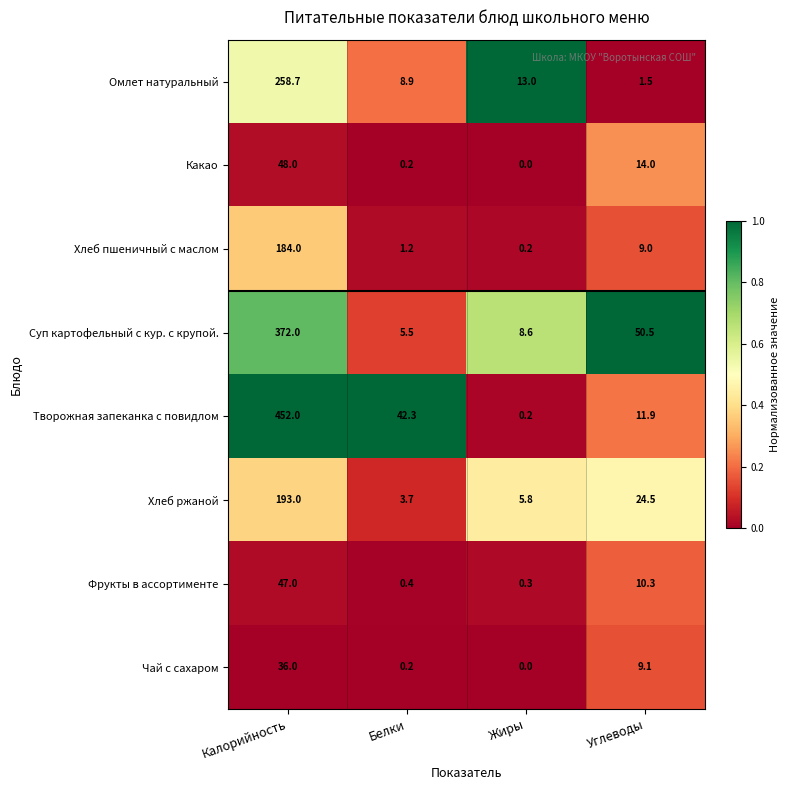

At which category is the sum across all series the highest?

Калорийность